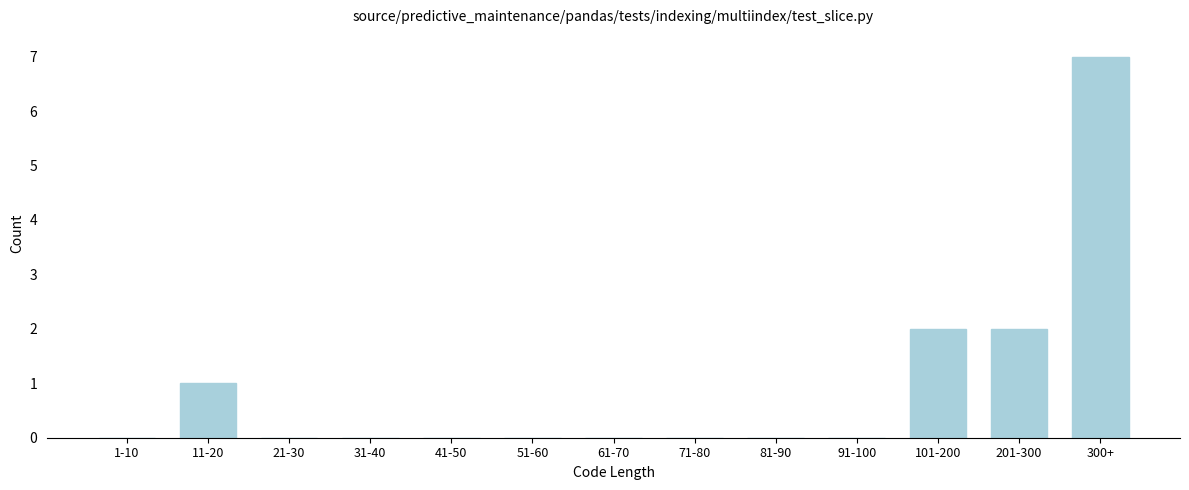

Reading left to right, list all the values displayed in this chart.

1-10=0	11-20=1	21-30=0	31-40=0	41-50=0	51-60=0	61-70=0	71-80=0	81-90=0	91-100=0	101-200=2	201-300=2	300+=7